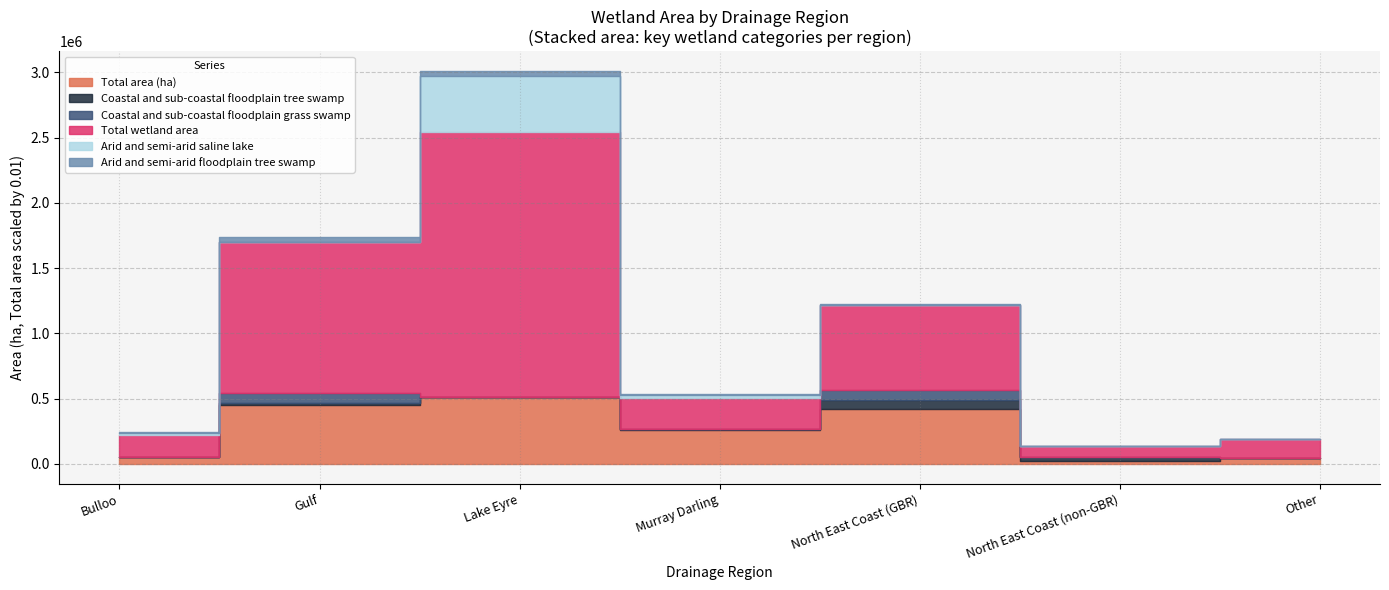

How many interior local valleys does the Total area (ha) series have?

2